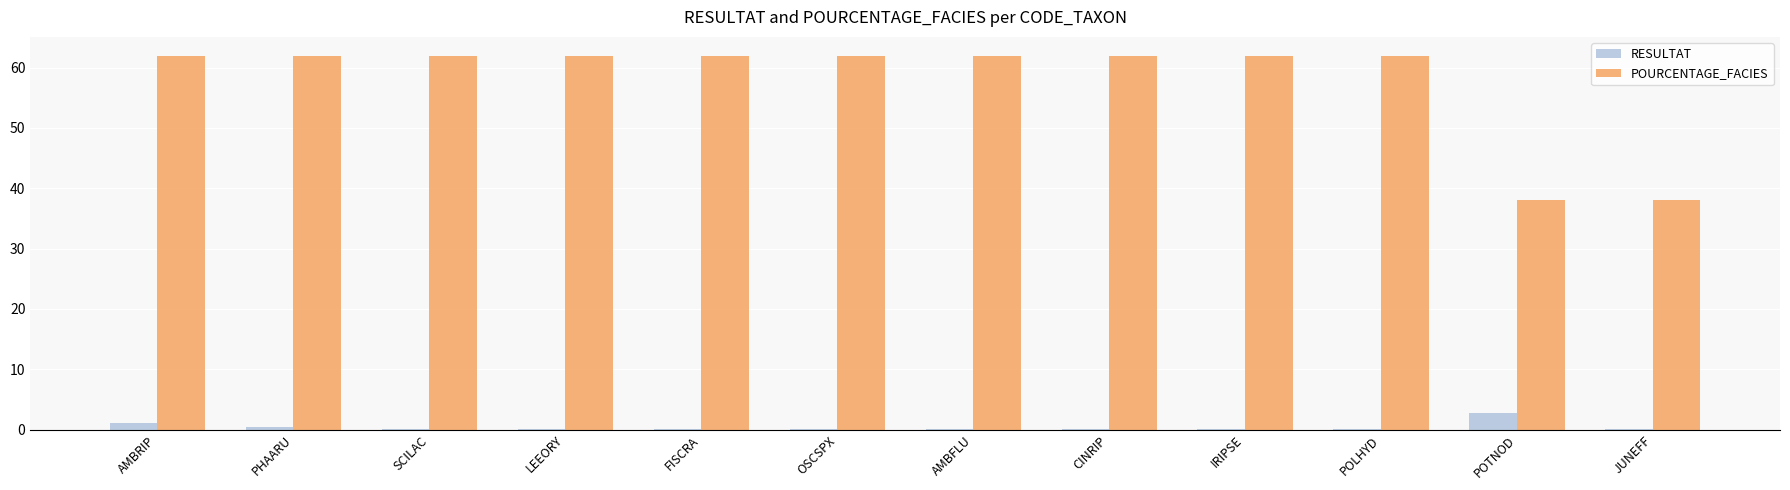

What is the sum of the RESULTAT values at IRIPSE and JUNEFF?

0.1